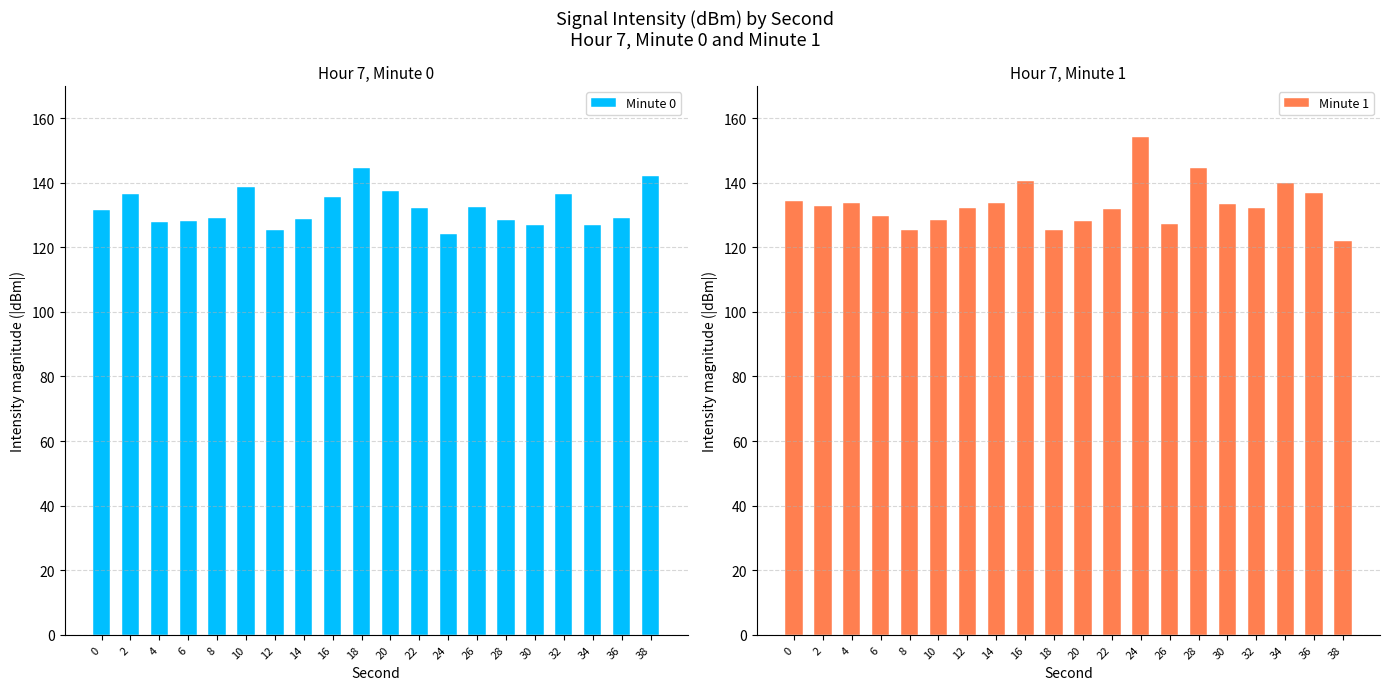

Rank the series by their average value, from lowest to highest.

Minute 0, Minute 1